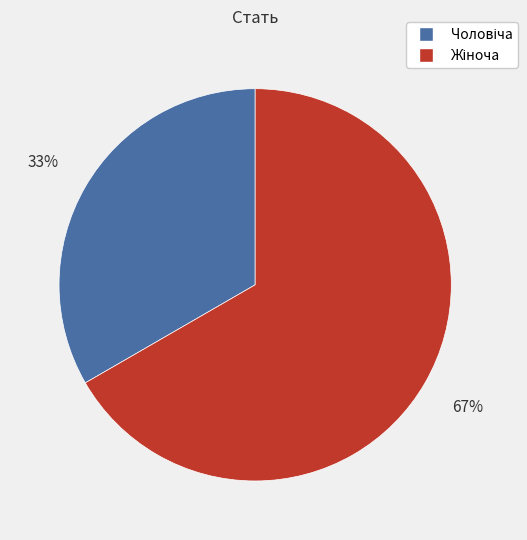

To the nearest percent, what is the average slice percentage?

50%